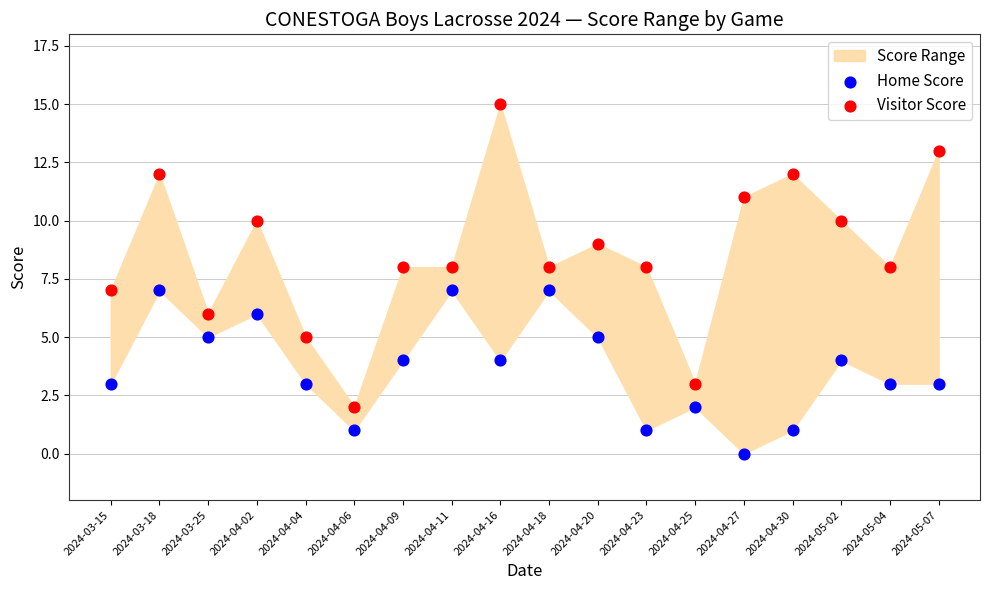

Across all data points, what is the range of Y values (max minus min)?

15